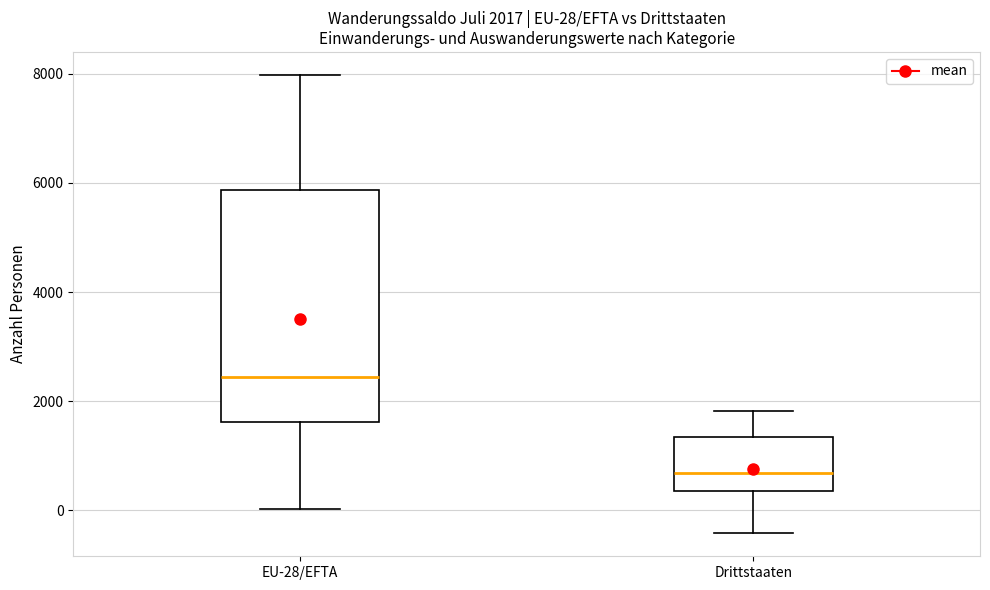

Which box has the highest median line?

EU-28/EFTA